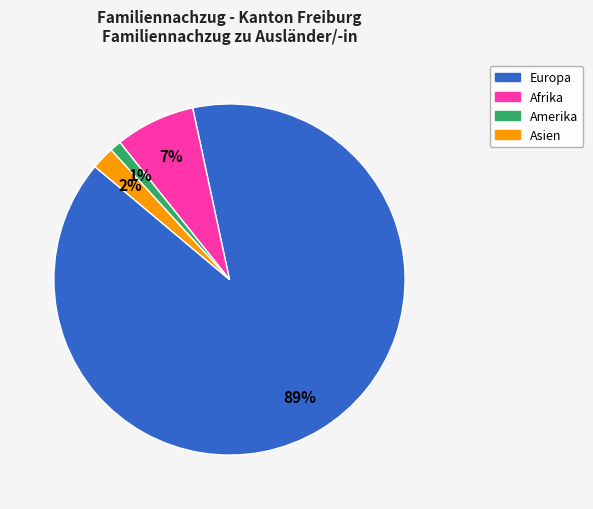

Is Afrika the majority of the pie?

No